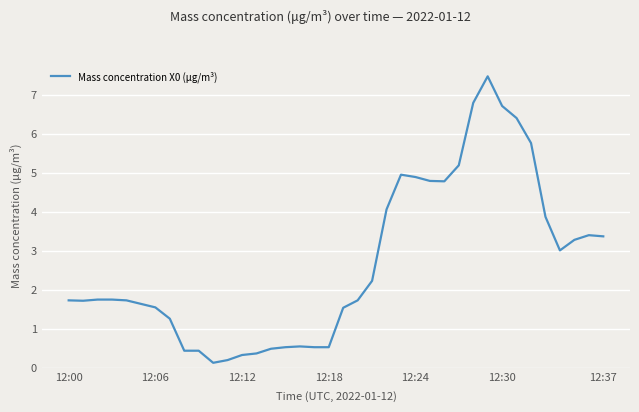

What is the difference between the maximum and minimum values?

7.3